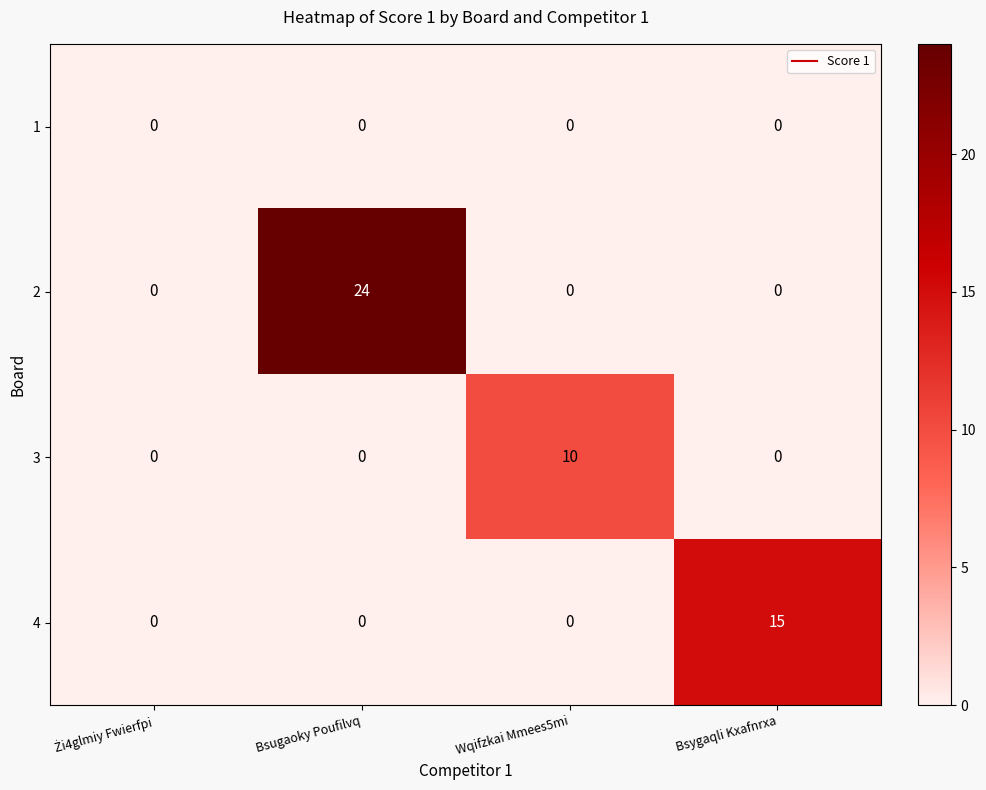

The 2 series shows 9 at Bsugaoky Poufilvq. True or false?

False